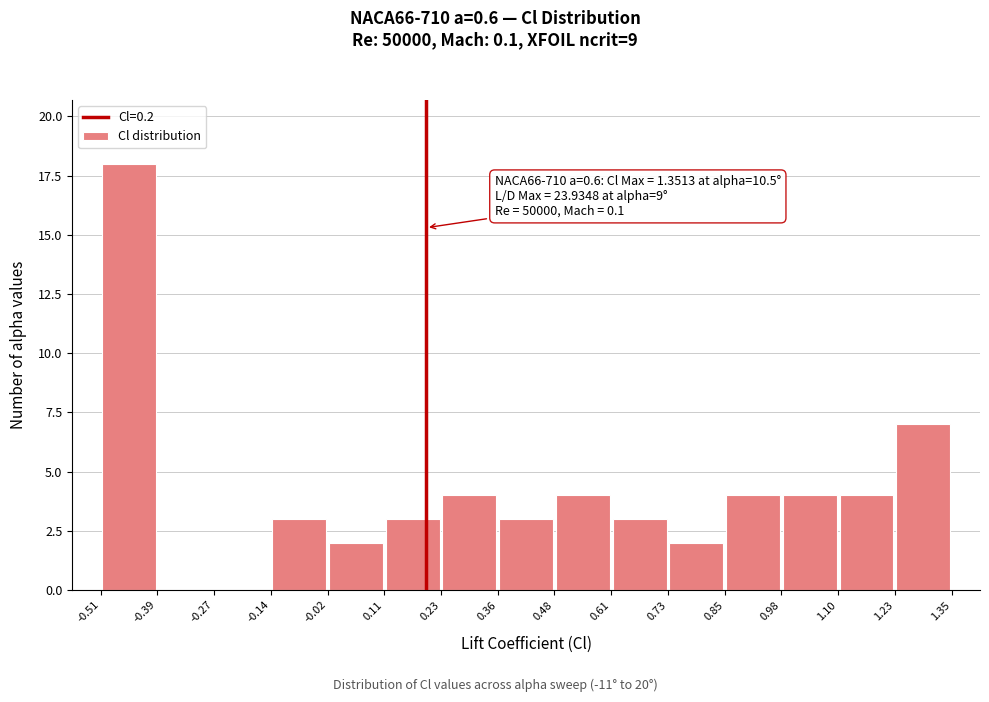

Which range on the x-axis has the tallest bar?

-0.51 to -0.39